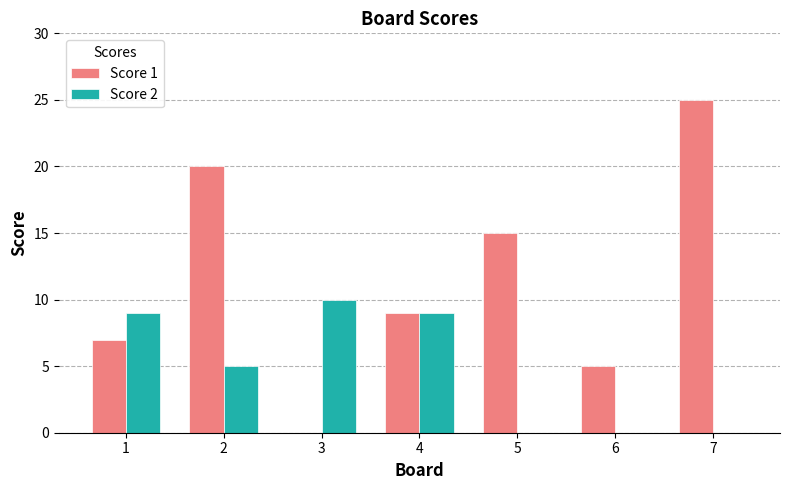

What is the sum of the Score 1 values at 4 and 6?

14